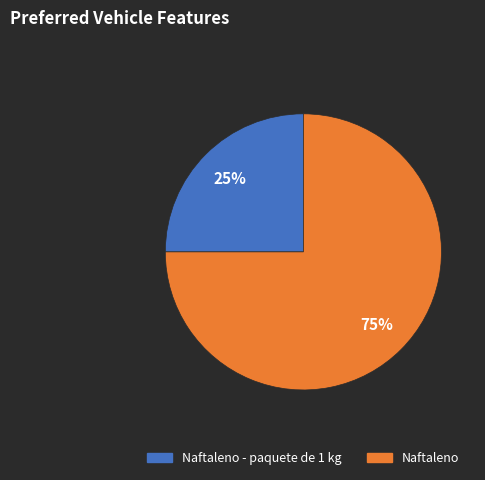

Which slice is the smallest?

Naftaleno - paquete de 1 kg